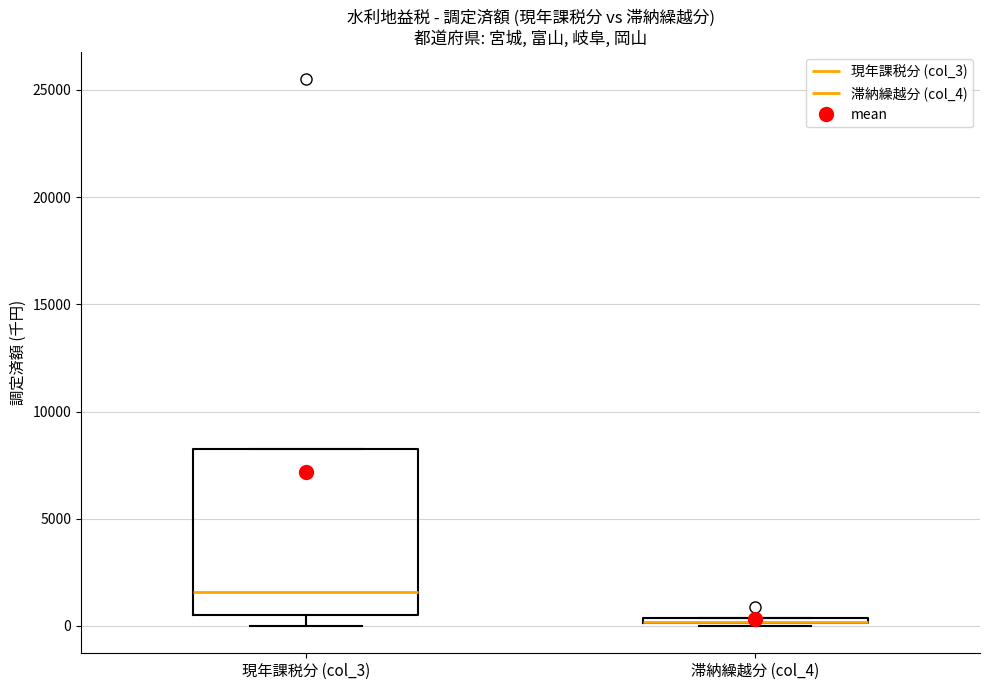

Comparing the boxes themselves (not the whiskers), which one is the tallest?

現年課税分 (col_3)